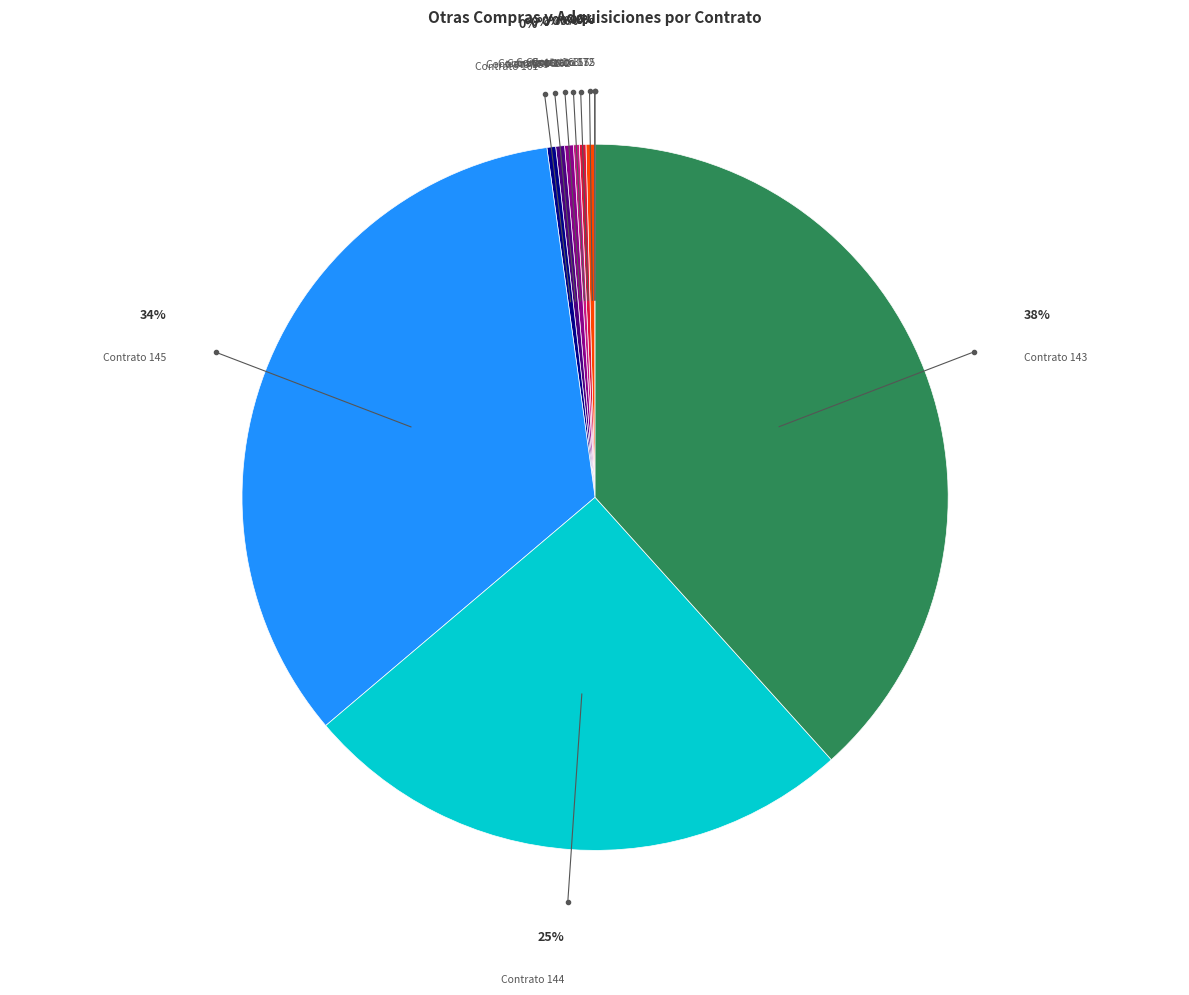

Is there a majority slice in this chart?

No